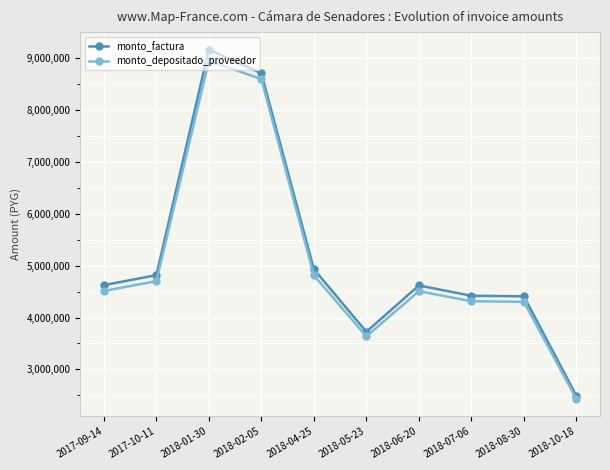

Which series has the largest total across all categories?

monto_factura